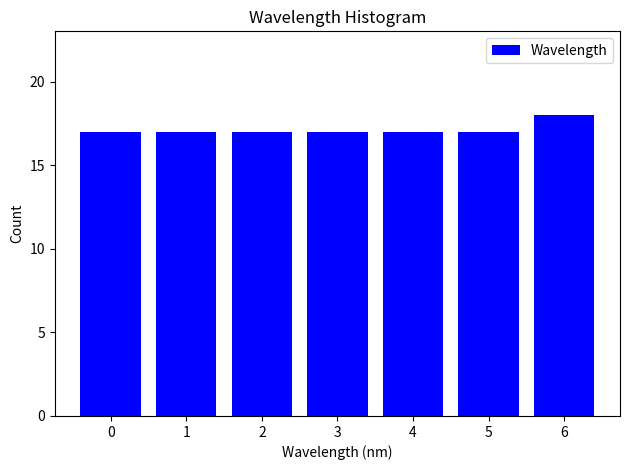

Reading left to right, extract all data points from this chart.

17	17	17	17	17	17	18